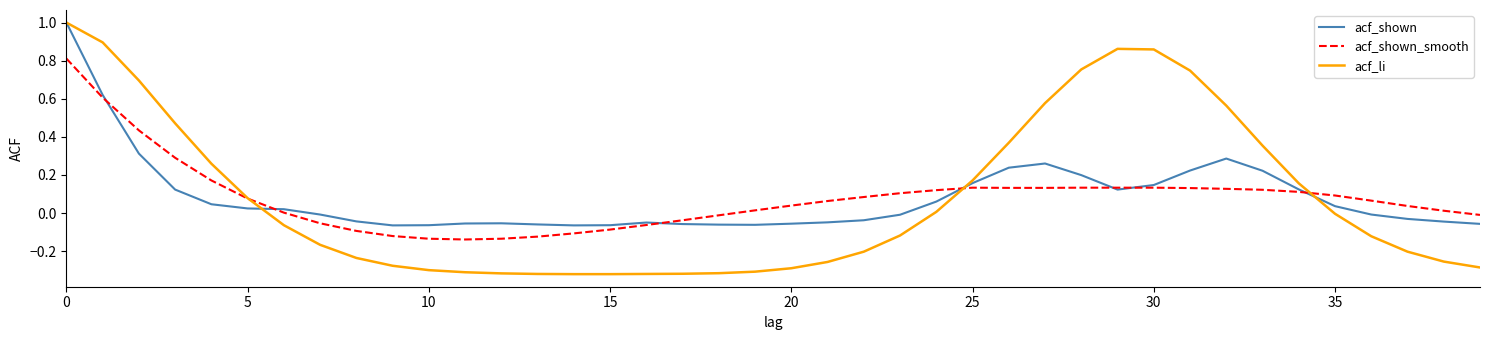

What is the greatest value displayed?

1.0